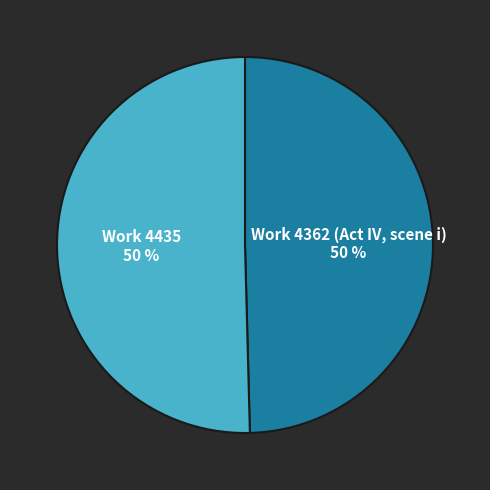

The Work 4435 slice represents 50% of the pie. True or false?

True